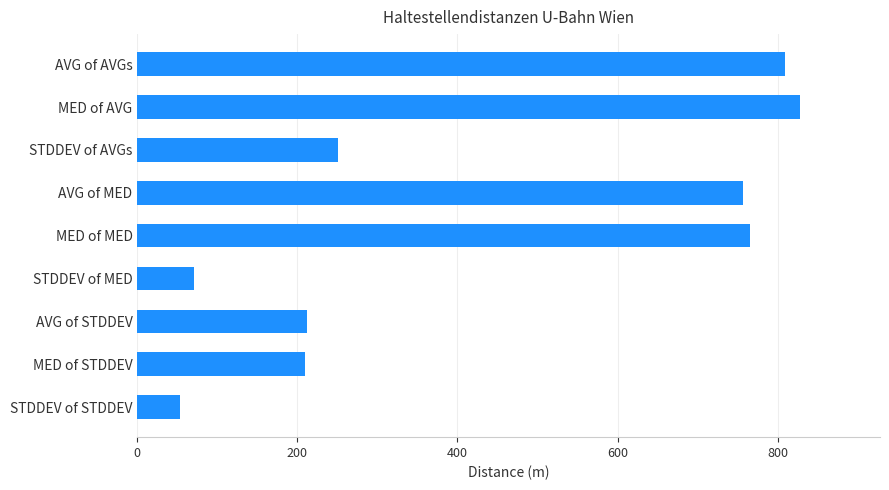

Count the number of data series in this chart.

1